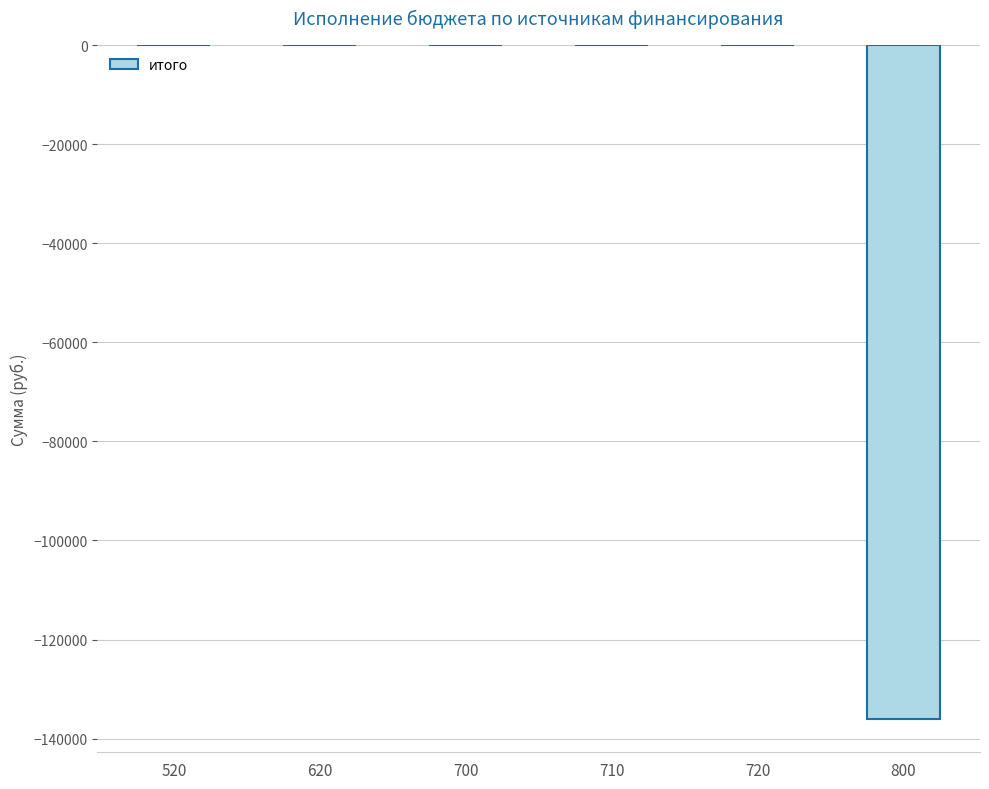

Is it true that the value at 620 is -82364.2?

False